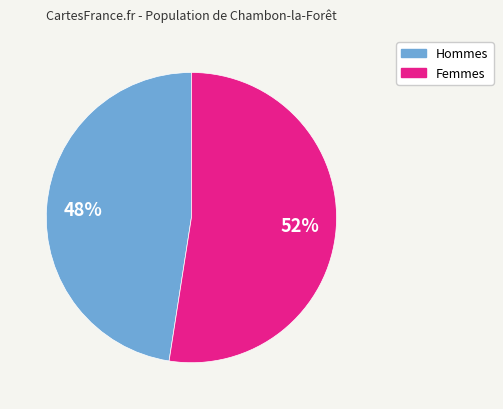

To the nearest percent, what is the combined percentage of Hommes and Femmes?

100%